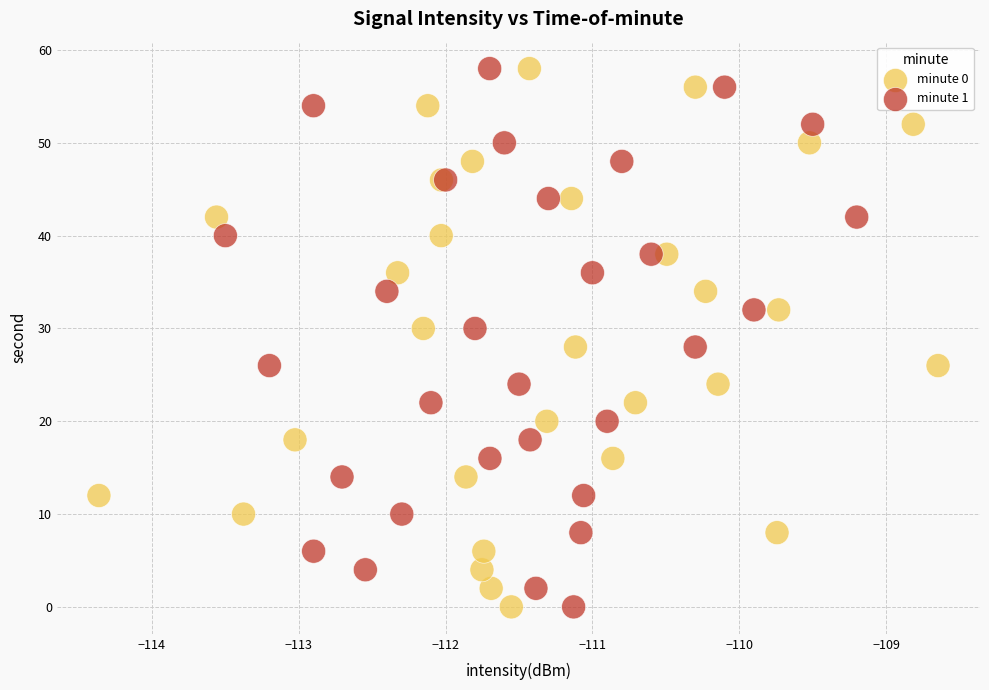

What are all the series names shown in the legend?

minute 0, minute 1